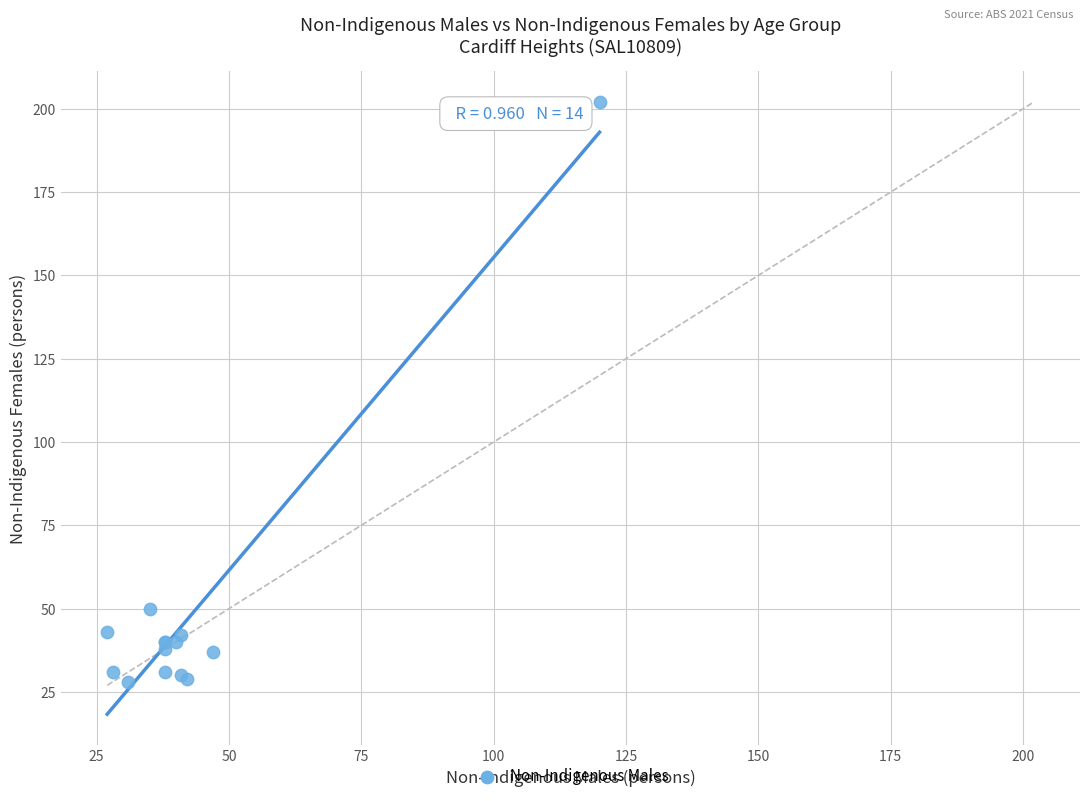

What Y value in the scatter plot is closest to 115?

50